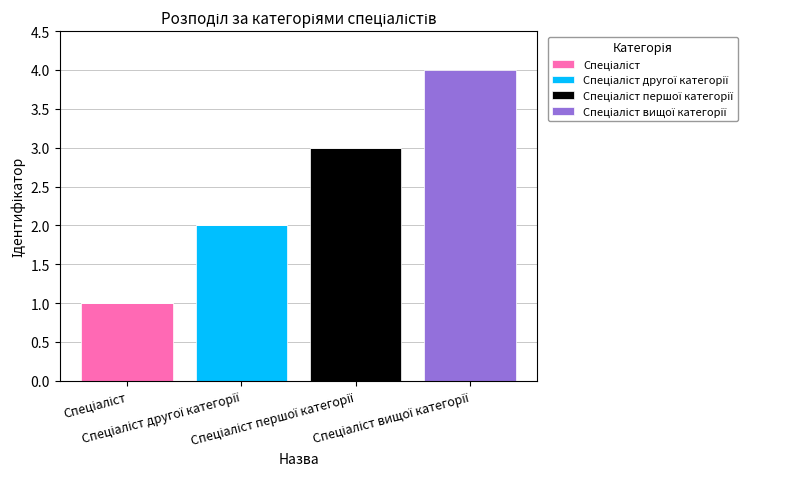

List the series in order of their overall mean, lowest first.

Спеціаліст, Спеціаліст другої категорії, Спеціаліст першої категорії, Спеціаліст вищої категорії